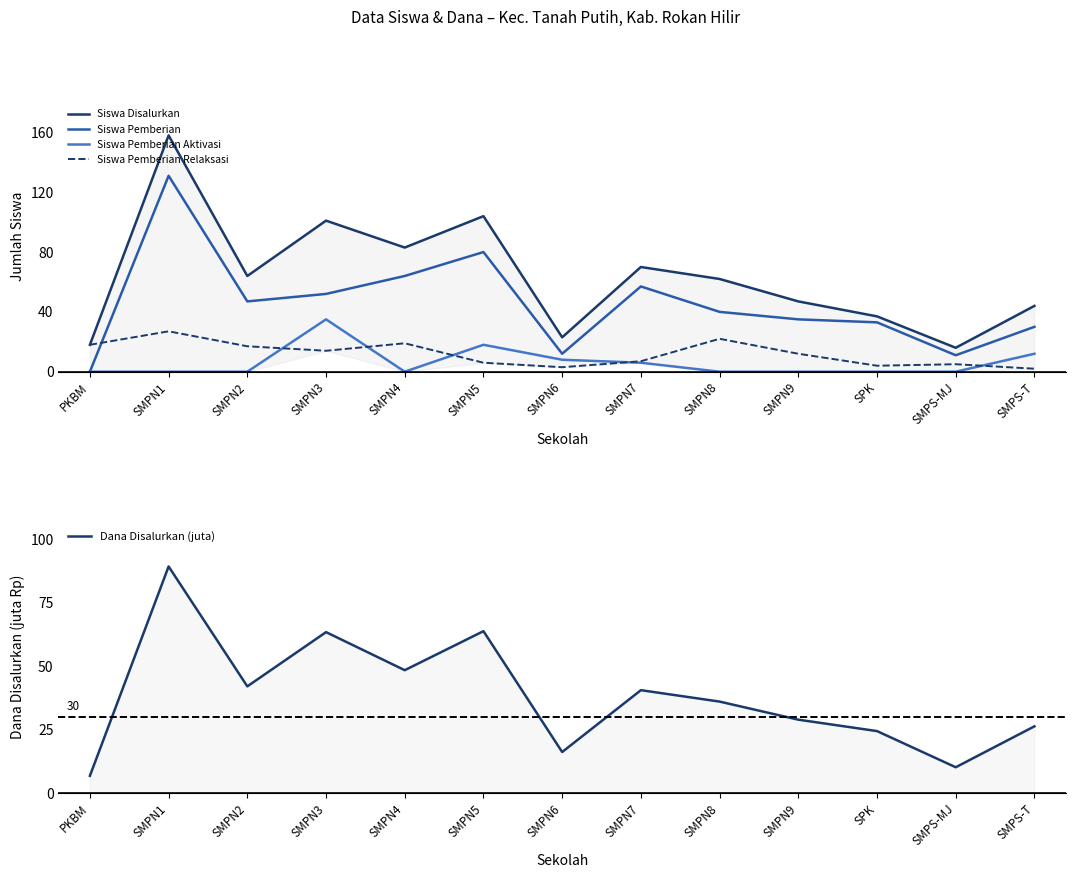

What is the difference between the Siswa Pemberian Relaksasi values at SMPN4 and SPK?

15